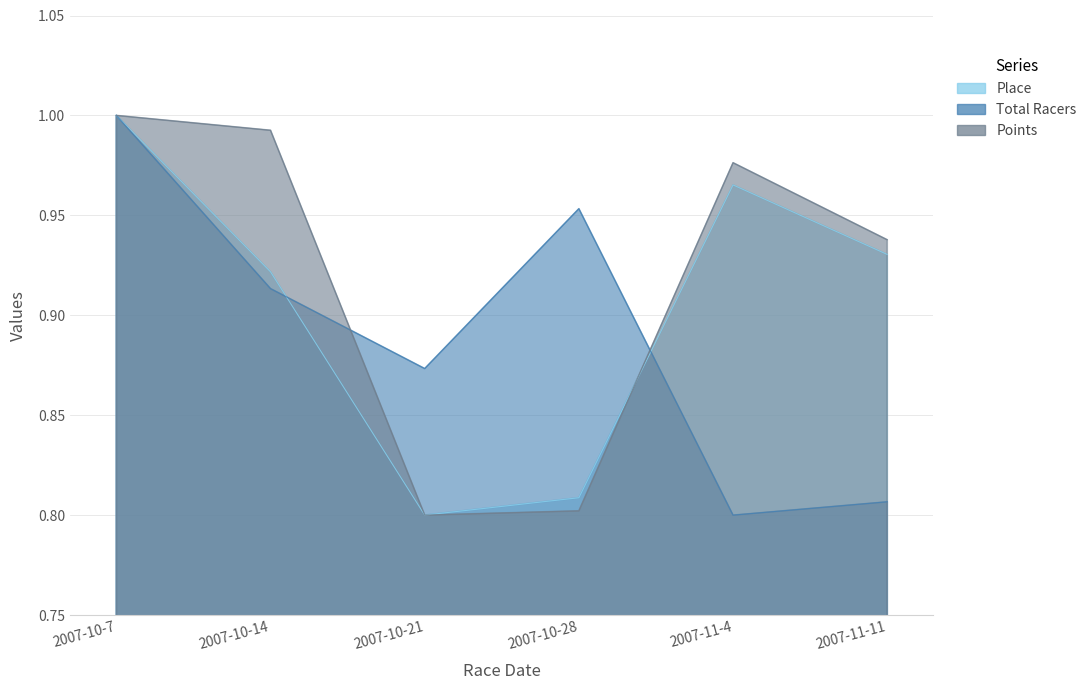

Where is Place nearest to the value 0?

2007-10-21